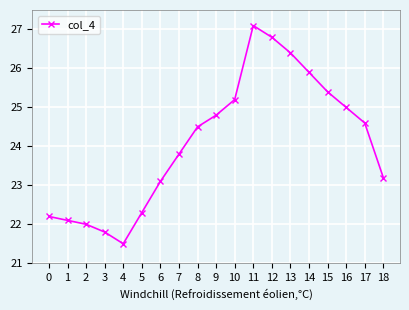

At which category does the chart reach its peak across all series?

11